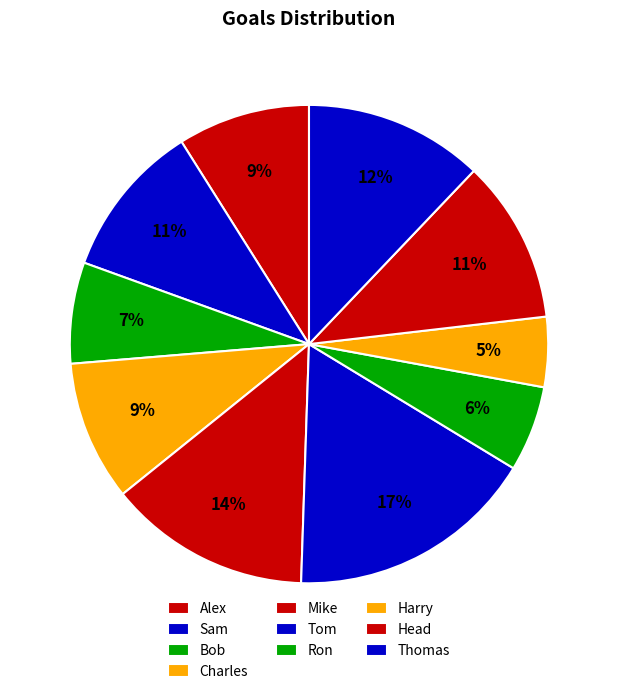

Rank the categories by value from lowest to highest.

Harry, Ron, Bob, Alex, Charles, Sam, Head, Thomas, Mike, Tom